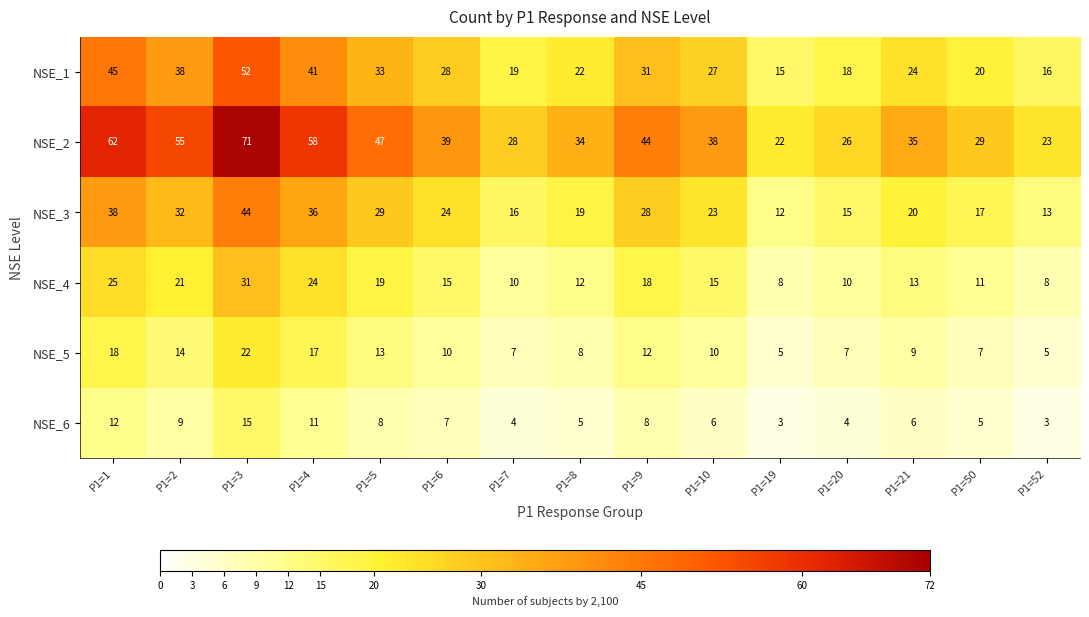

Which series has the largest range (max minus min)?

NSE_2